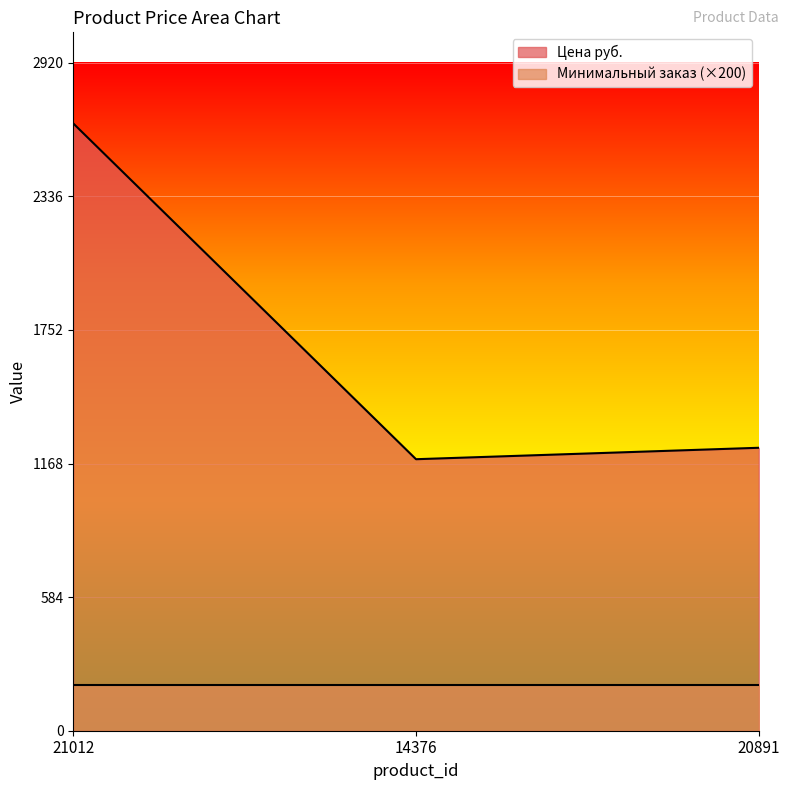

How many data points does each series have?

3